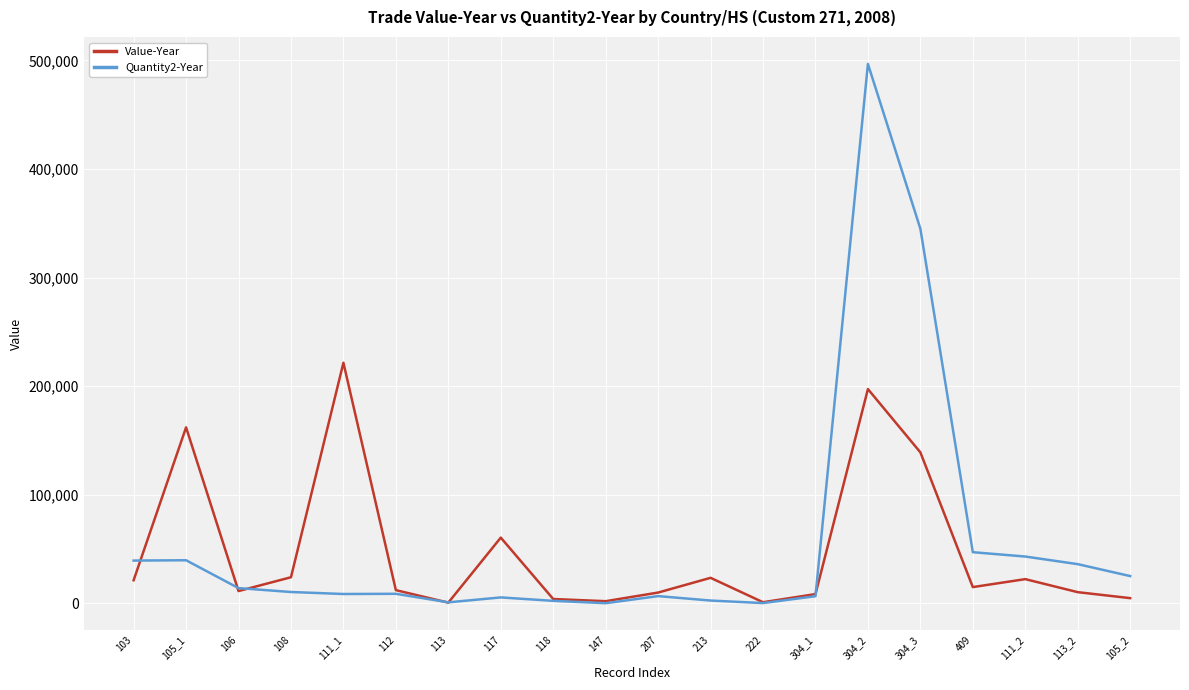

True or false: Quantity2-Year has a value of 15636 at 113_2.

False